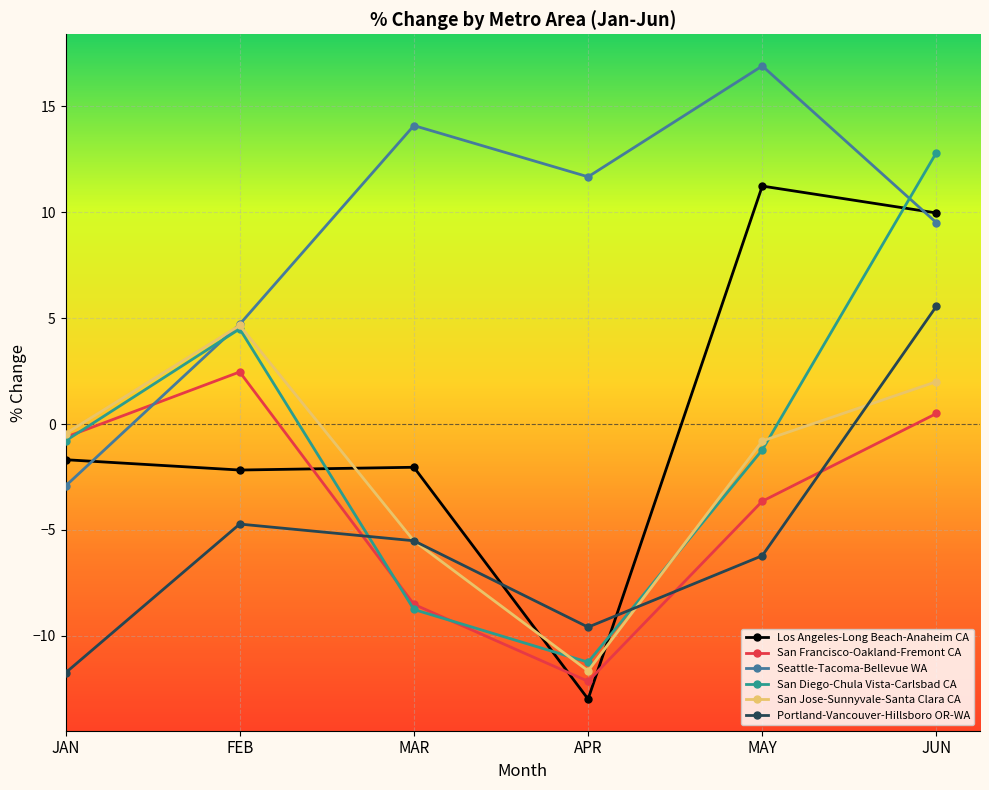

Does the chart have visible grid lines?

Yes